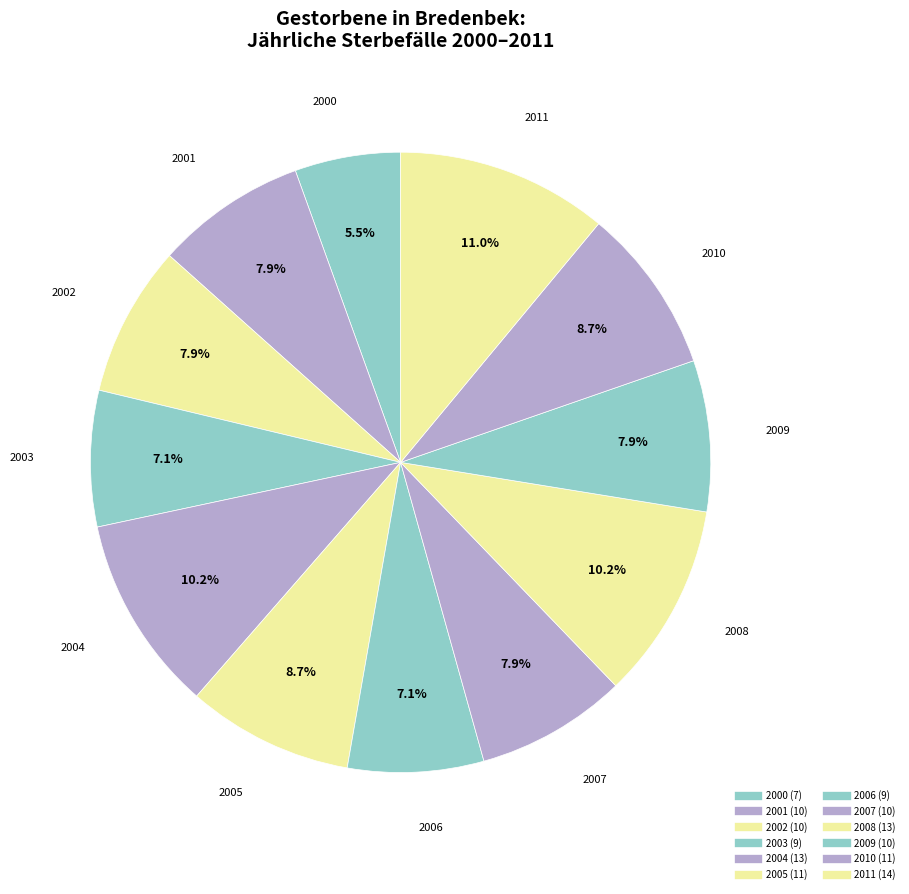

How many slices are in this pie chart?

12